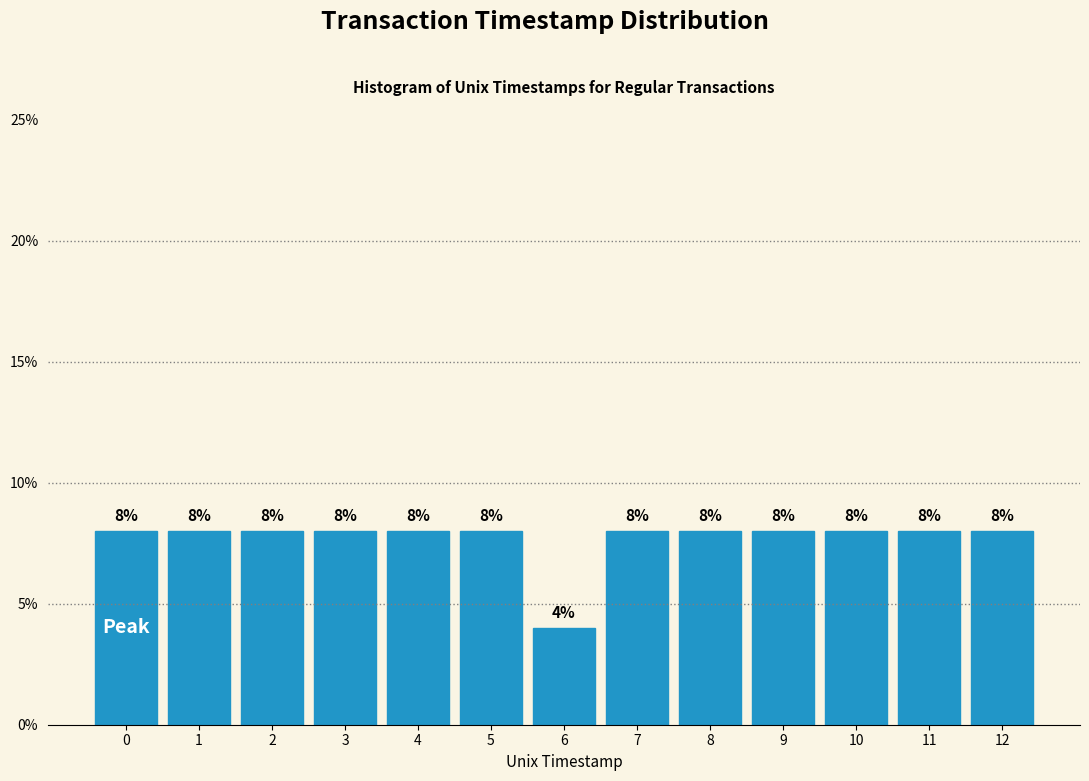

Reading left to right, what are all the values shown in this chart?

8	8	8	8	8	8	4	8	8	8	8	8	8